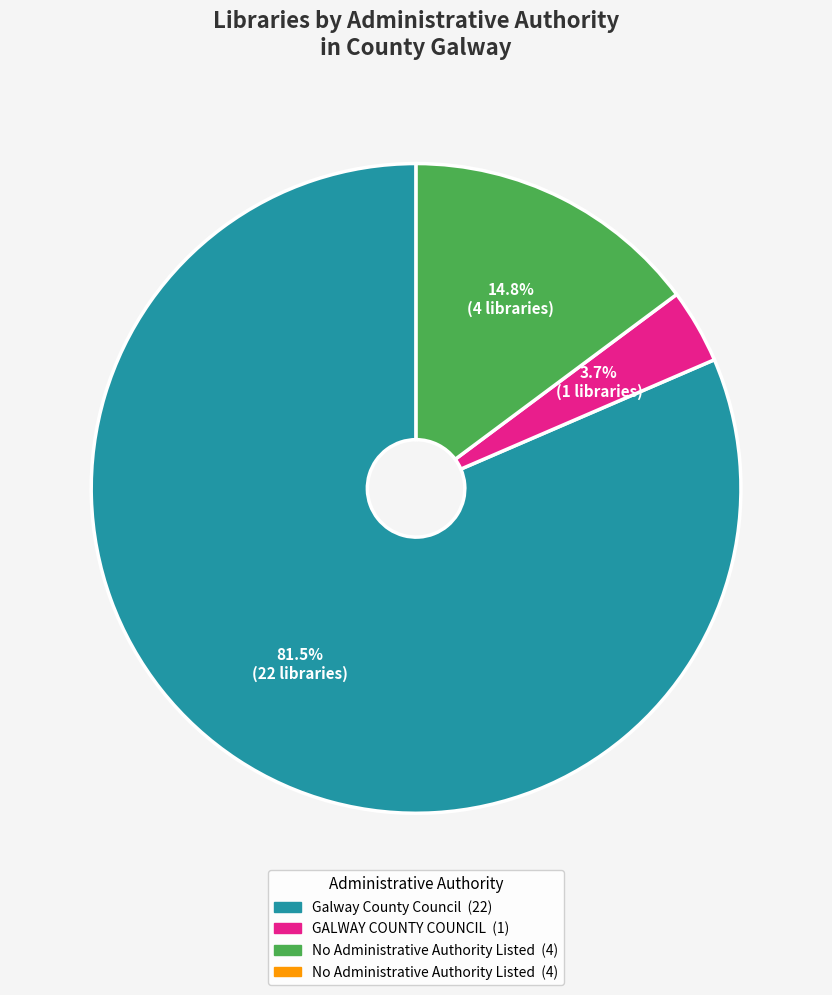

What is the largest slice in the pie chart?

Galway County Council